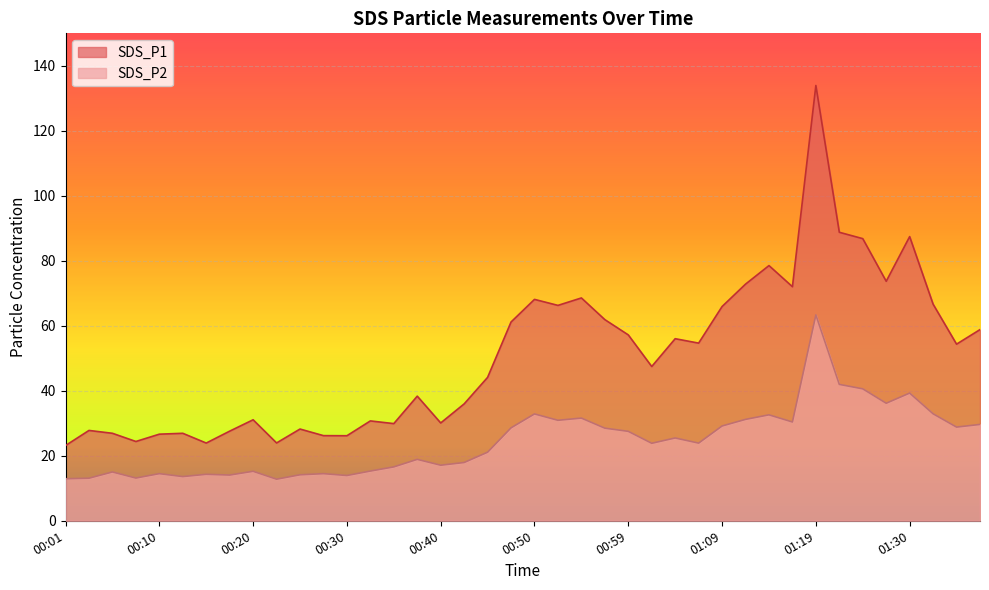

True or false: SDS_P1 has a value of 66.7 at 01:33.

True